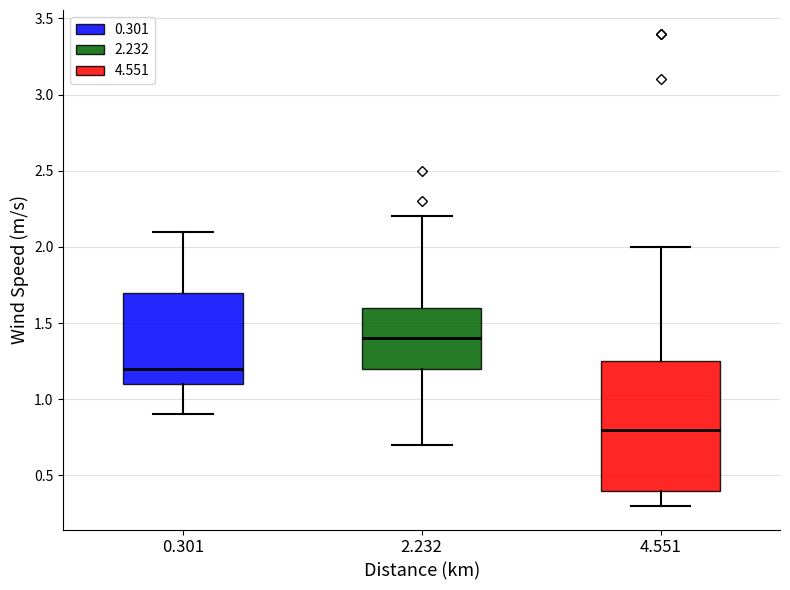

Which box is the tallest, from its lower edge to its upper edge?

4.551